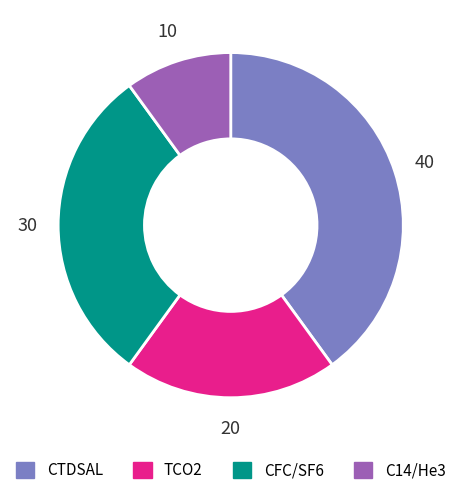

Does any single category account for the majority?

No